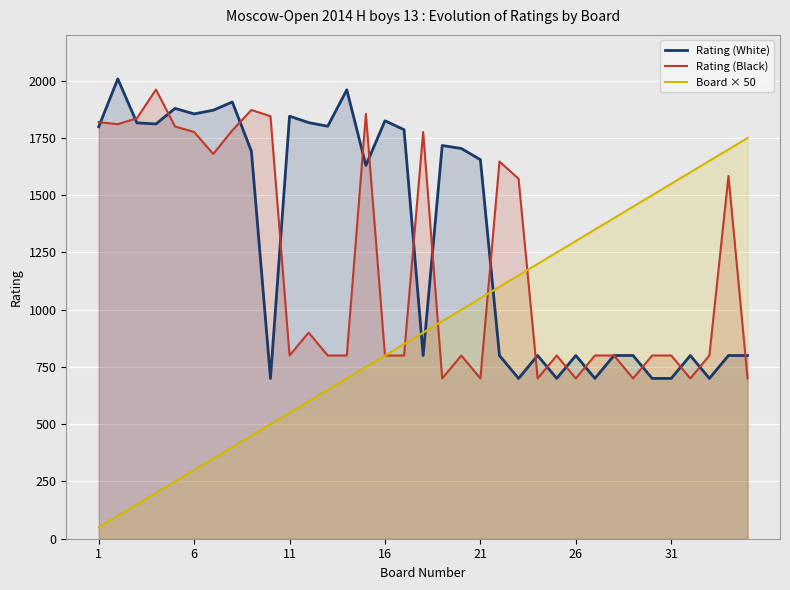

Which label corresponds to the smallest value in the chart?

1